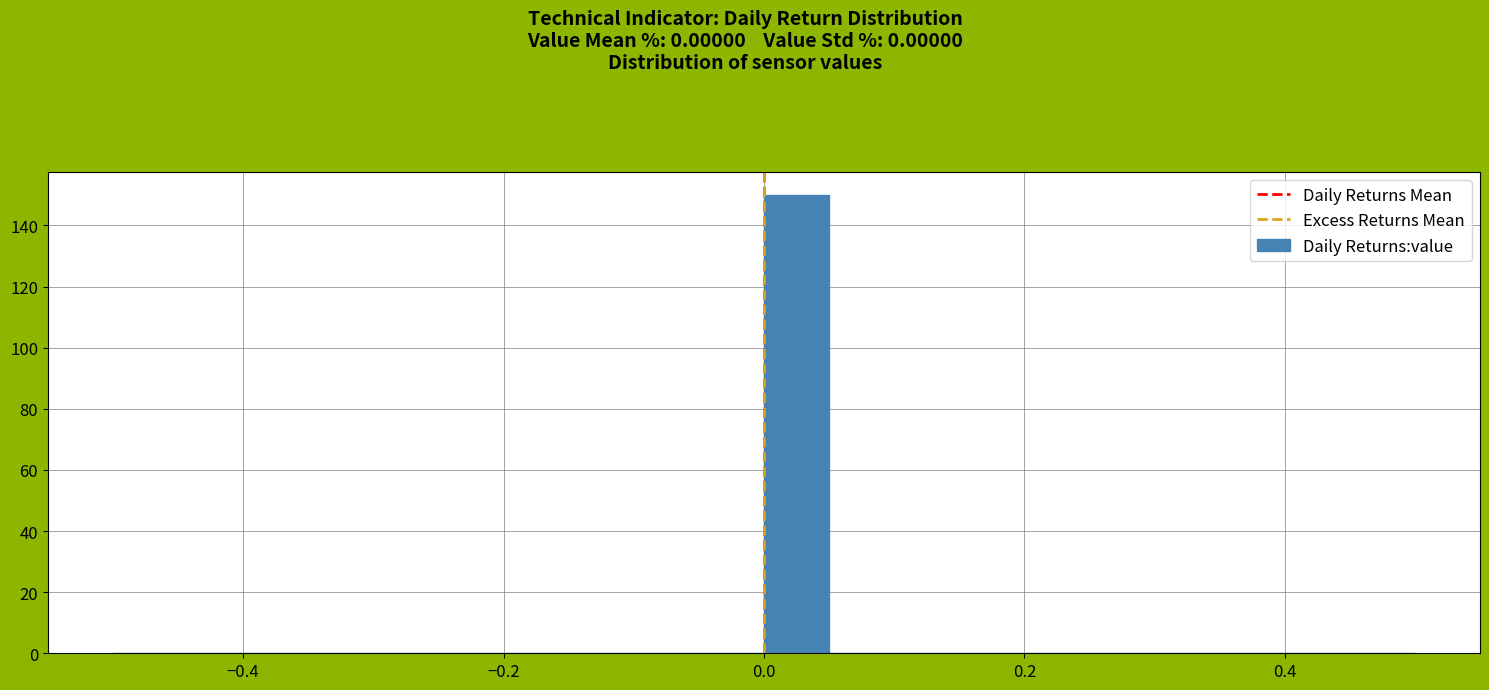

Around what value on the x-axis is the tallest bar? Give the approximate position of its centre, as read against the axis.

0.02